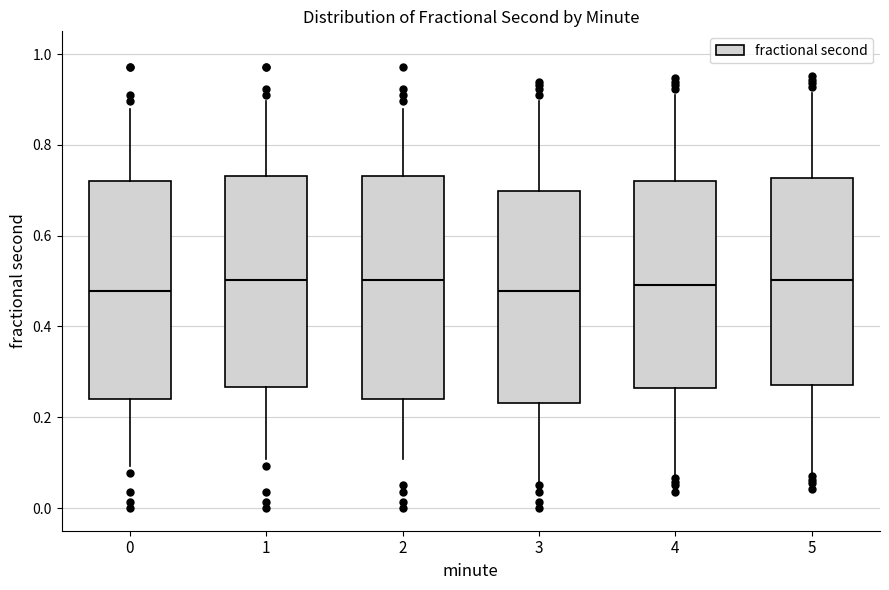

Where does the upper whisker of the box at x = 1 end on the y-axis? The values are not printed on the chart, so give them approximately, as read against the axis.

0.90